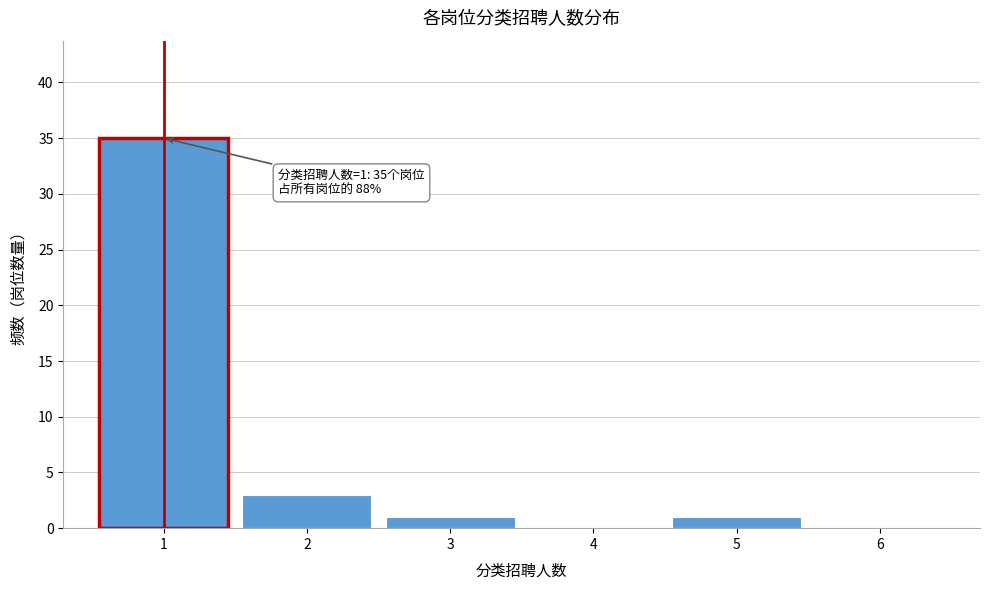

Over which range of the x-axis is the bar tallest?

0.5 to 1.5